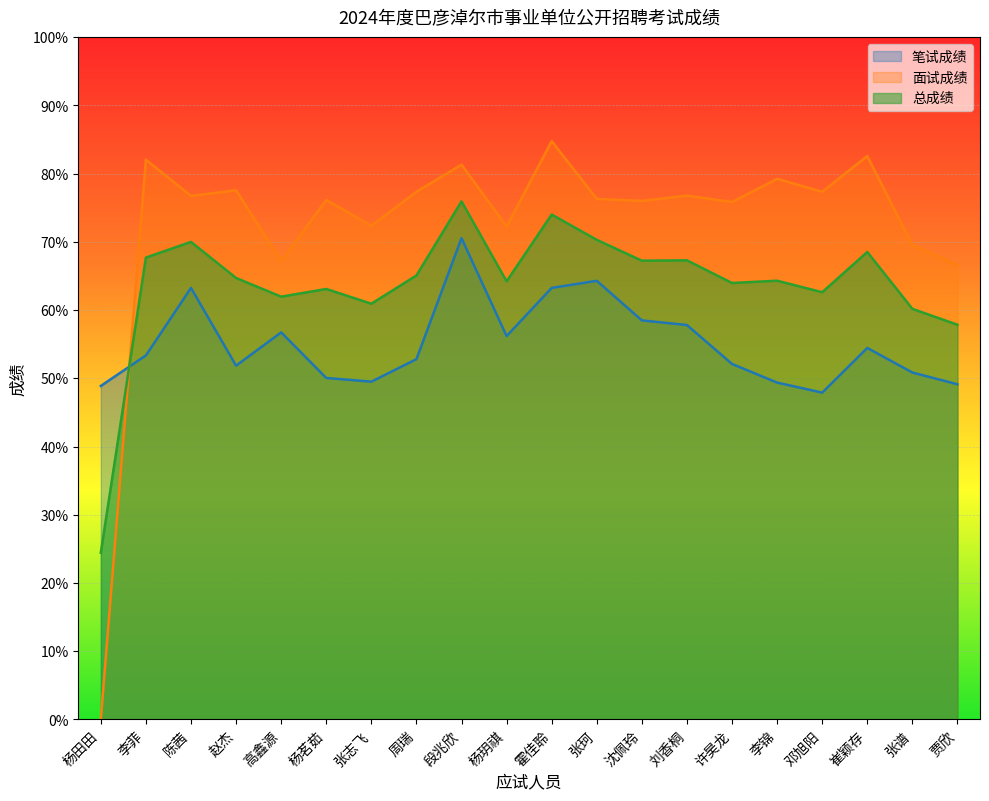

Is it true that 笔试成绩 equals 56.2 at 杨玥祺?

True